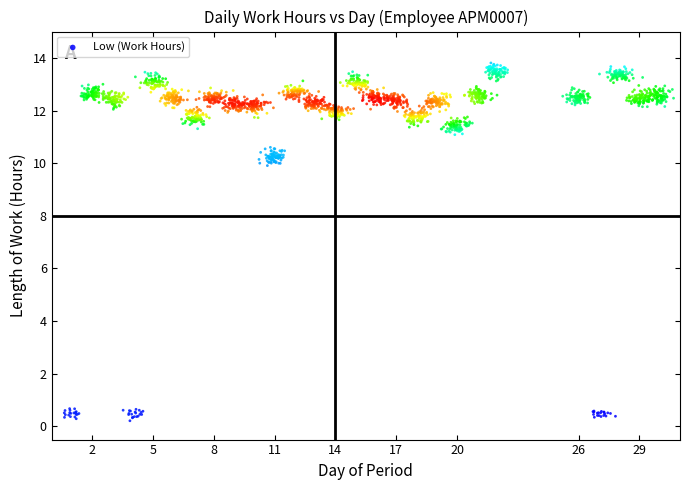

What is the range of X values (max minus min)?

30.1